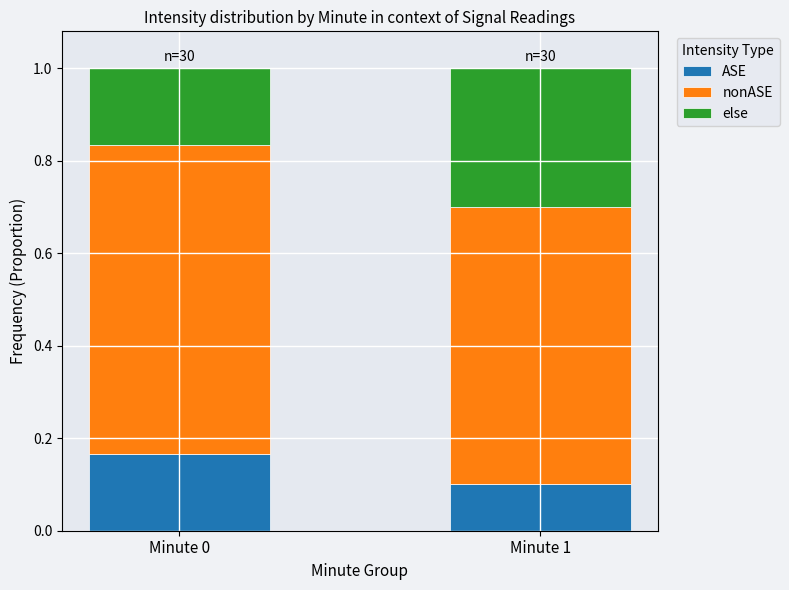

Rank the categories by ASE value from highest to lowest.

Minute 0, Minute 1